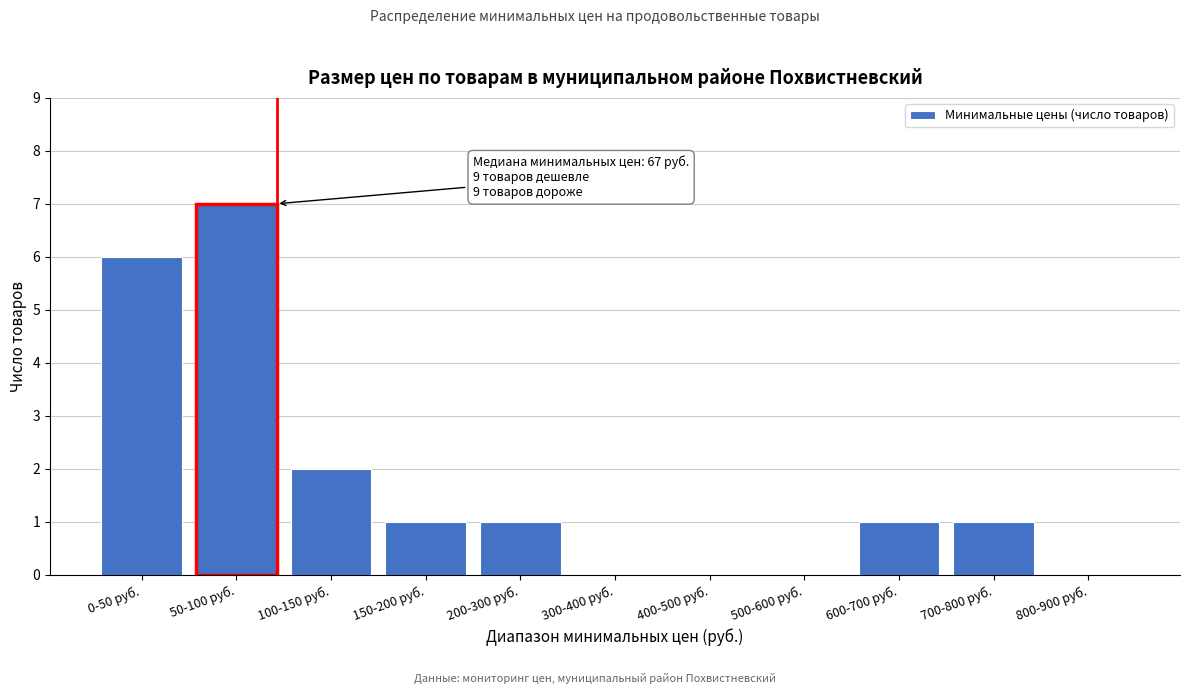

Reading left to right, extract all data points from this chart.

0-50 руб.=6	50-100 руб.=7	100-150 руб.=2	150-200 руб.=1	200-300 руб.=1	300-400 руб.=0	400-500 руб.=0	500-600 руб.=0	600-700 руб.=1	700-800 руб.=1	800-900 руб.=0